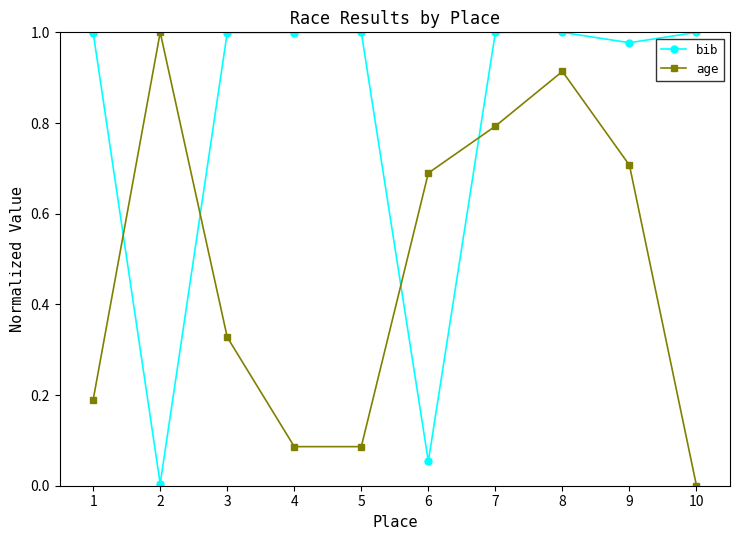

How many positive values does the age series have?

9